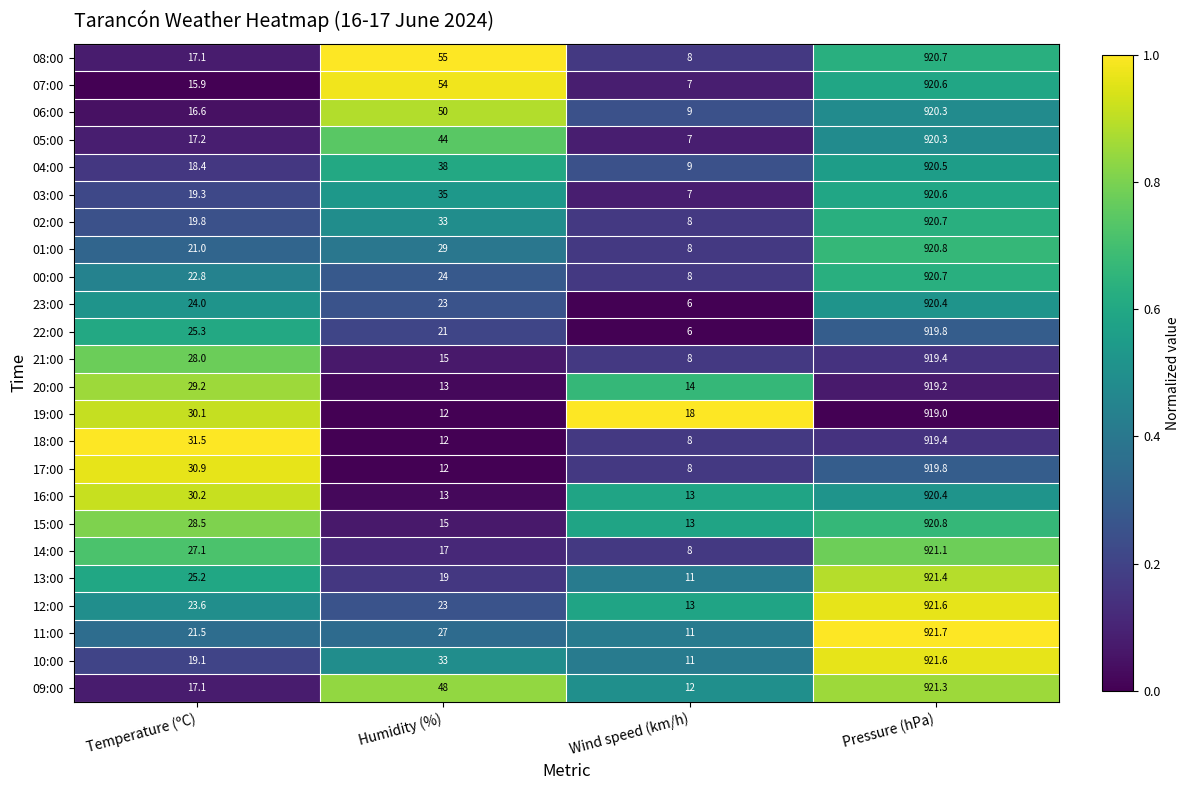

Which series has the largest total across all categories?

08:00